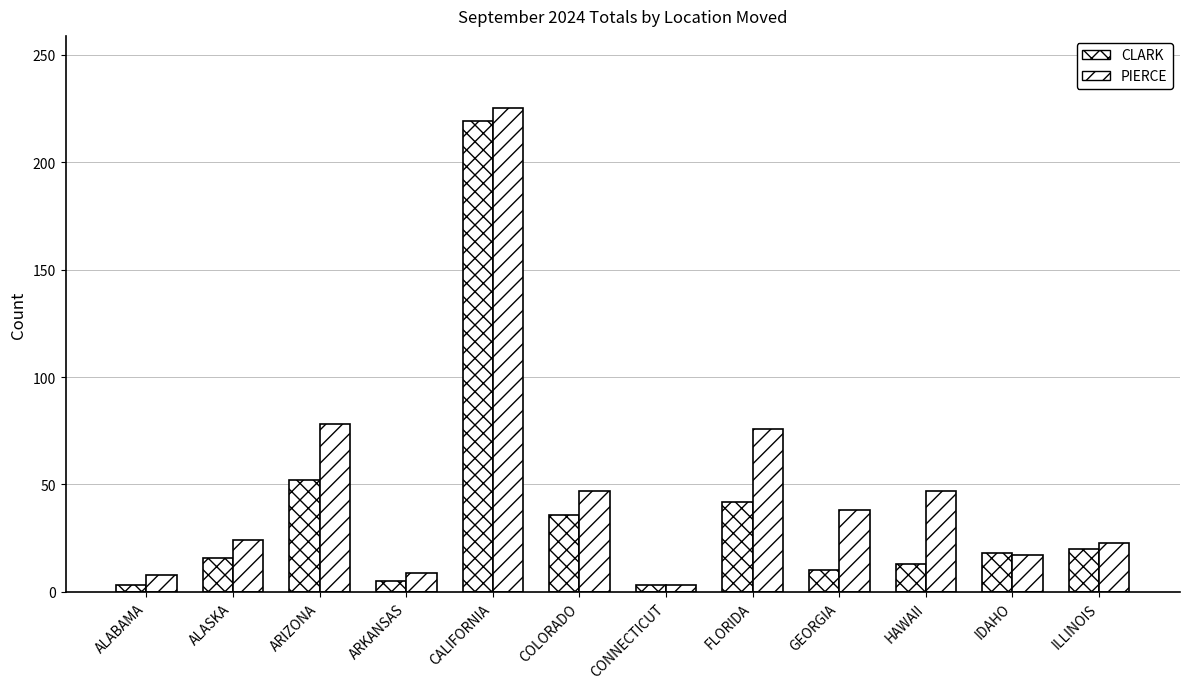

Reading left to right, list all the values displayed in this chart.

CLARK: ALABAMA=3	ALASKA=16	ARIZONA=52	ARKANSAS=5	CALIFORNIA=219	COLORADO=36	CONNECTICUT=3	FLORIDA=42	GEORGIA=10	HAWAII=13	IDAHO=18	ILLINOIS=20
PIERCE: ALABAMA=8	ALASKA=24	ARIZONA=78	ARKANSAS=9	CALIFORNIA=225	COLORADO=47	CONNECTICUT=3	FLORIDA=76	GEORGIA=38	HAWAII=47	IDAHO=17	ILLINOIS=23